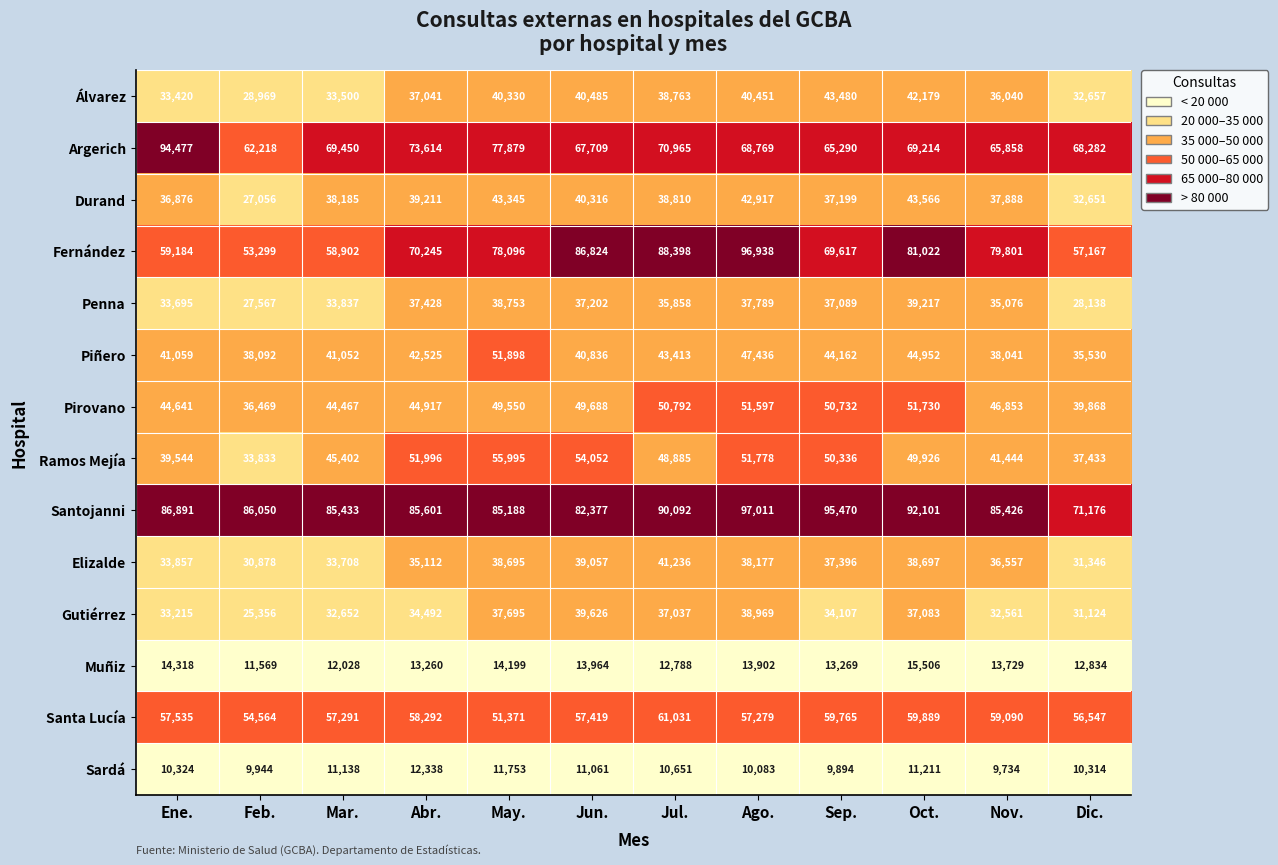

Which series has the largest total across all categories?

Santojanni